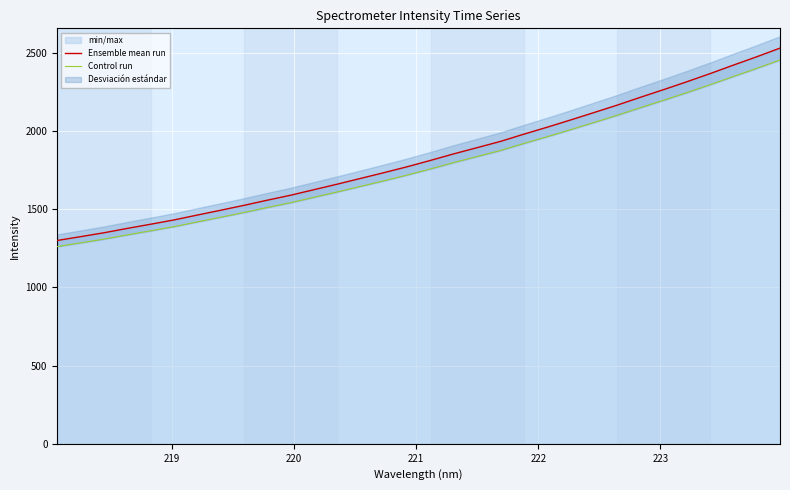

What is the lowest value of the Ensemble mean run series?

1299.8